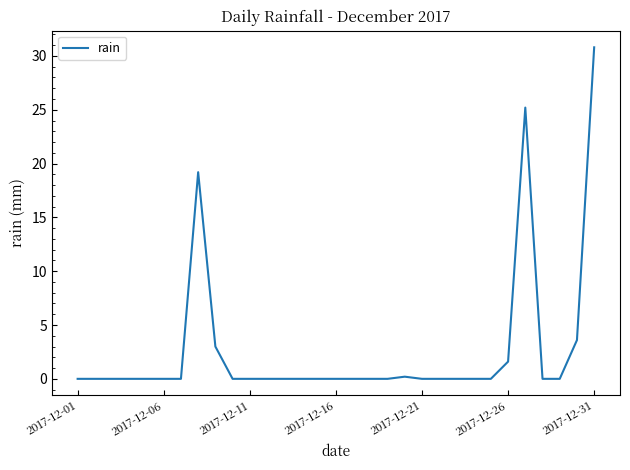

What is the difference between the maximum and minimum values?

30.8